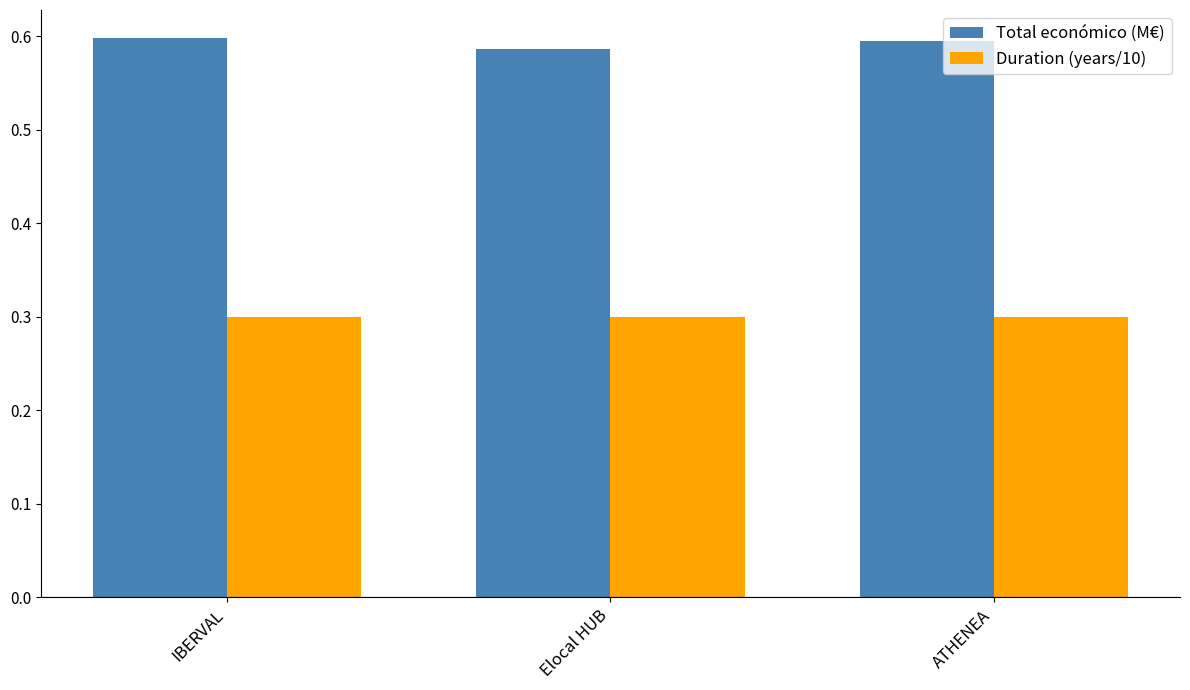

How many bars are there in total?

6